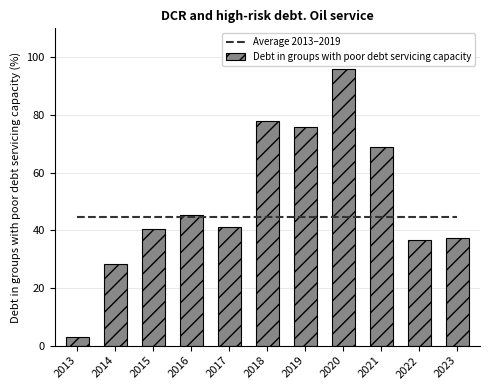

At which label does Debt in groups with poor debt servicing capacity reach its minimum?

2013